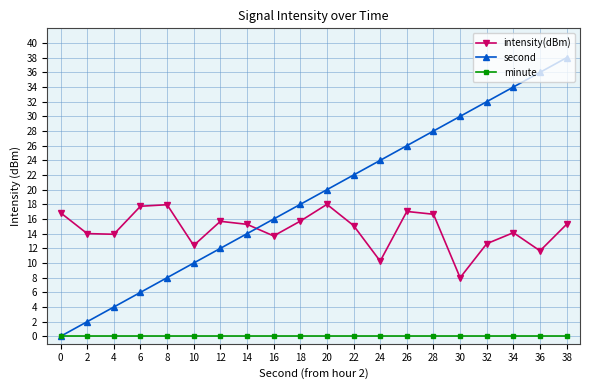

What is the total value across all series at 36?

47.7